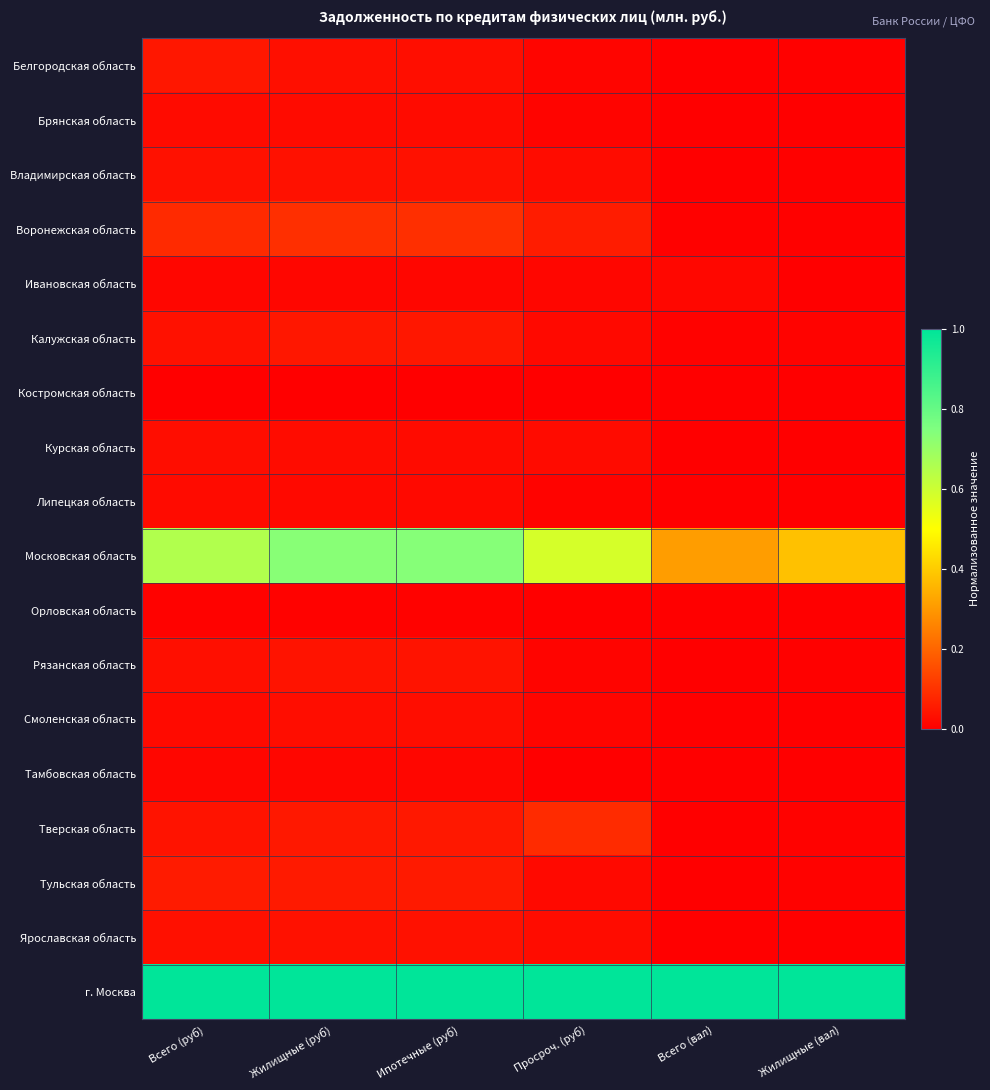

At how many categories does at least one series exceed 0?

6